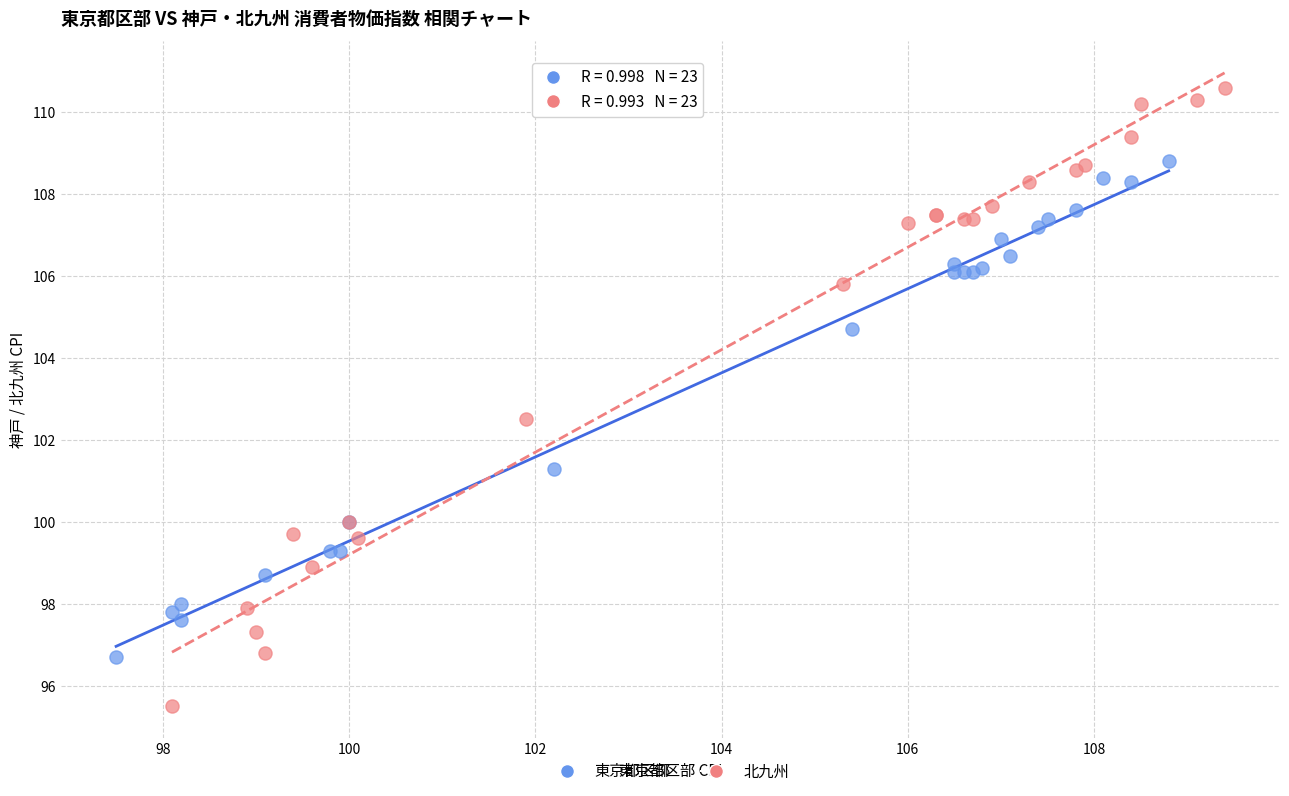

What are all the series names shown in the legend?

東京都区部, 北九州